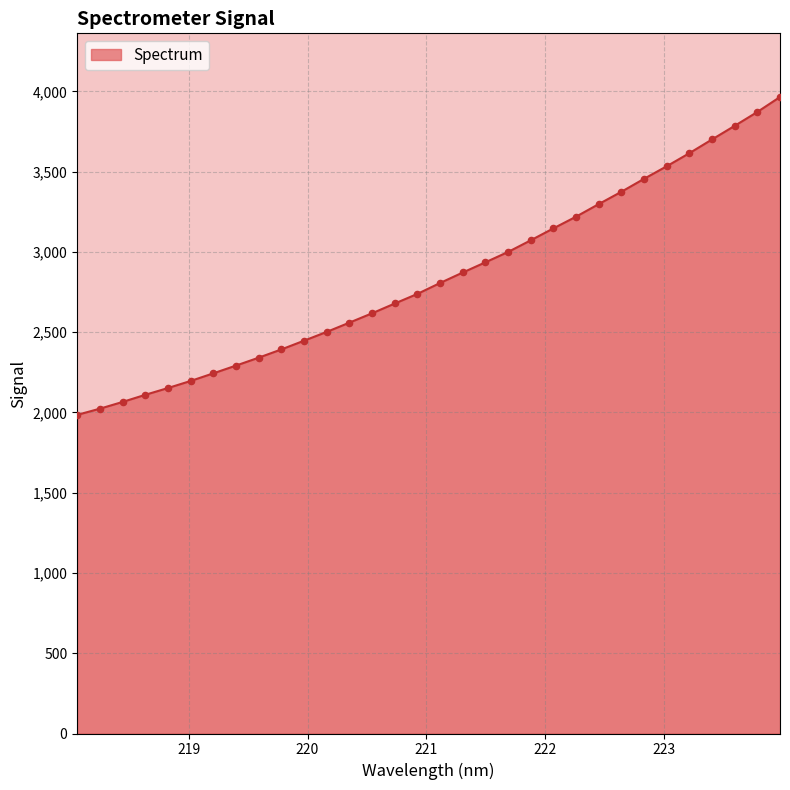

What is the difference between the maximum and minimum values?

1980.1